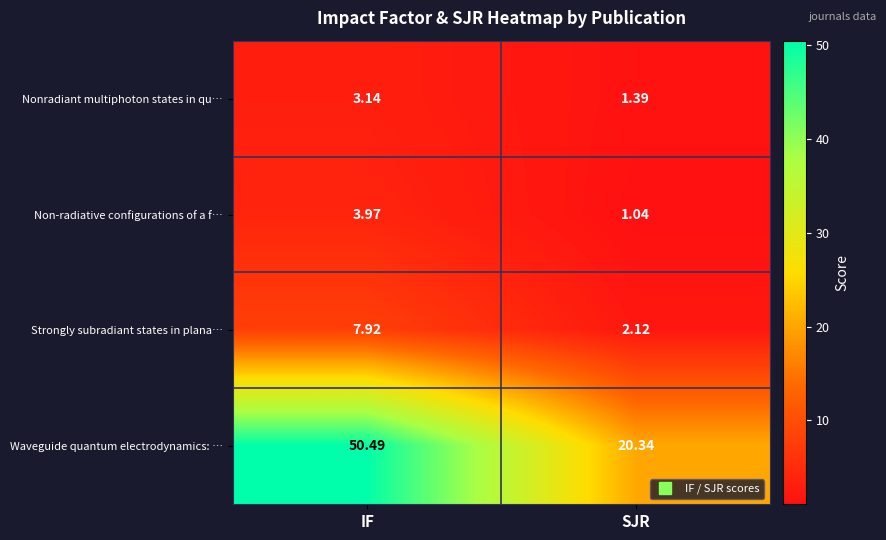

At which label does Strongly subradiant states in plana… reach its peak?

IF